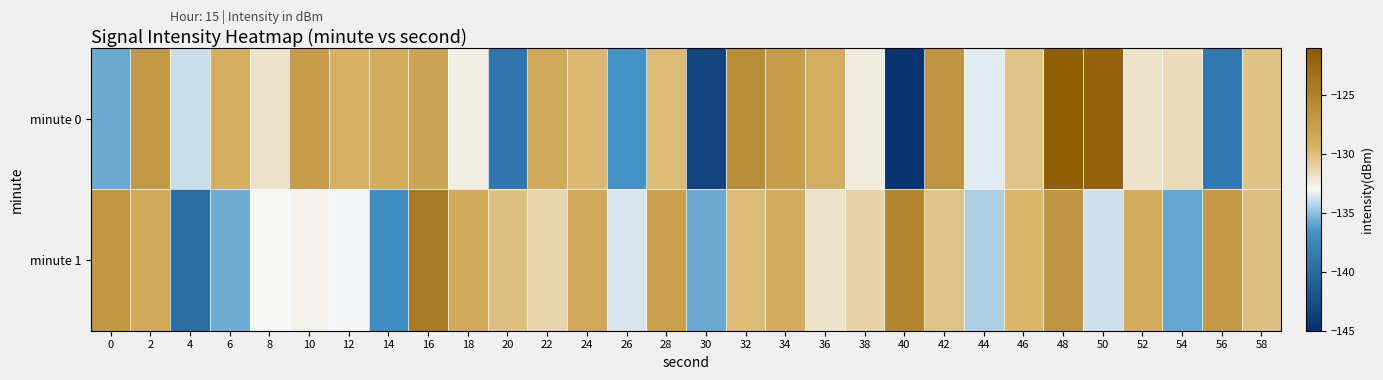

Reading left to right, what are all the values shown in this chart?

minute 0: 0=-135.8	2=-127.1	4=-133.9	6=-129.1	8=-131.9	10=-127.4	12=-129.3	14=-128.8	16=-128.2	18=-132.6	20=-139.1	22=-128.7	24=-129.8	26=-136.5	28=-129.8	30=-143.1	32=-126.1	34=-127.4	36=-129.0	38=-132.4	40=-144.6	42=-126.7	44=-133.4	46=-130.3	48=-121.4	50=-121.8	52=-131.9	54=-131.5	56=-138.8	58=-130.2
minute 1: 0=-126.9	2=-128.6	4=-139.7	6=-135.7	8=-132.9	10=-132.7	12=-133.1	14=-136.9	16=-124.1	18=-128.6	20=-130.1	22=-131.2	24=-128.5	26=-133.6	28=-127.7	30=-135.8	32=-129.9	34=-128.9	36=-132.0	38=-131.1	40=-125.2	42=-130.3	44=-134.5	46=-129.6	48=-126.7	50=-133.8	52=-128.9	54=-135.9	56=-127.0	58=-130.1